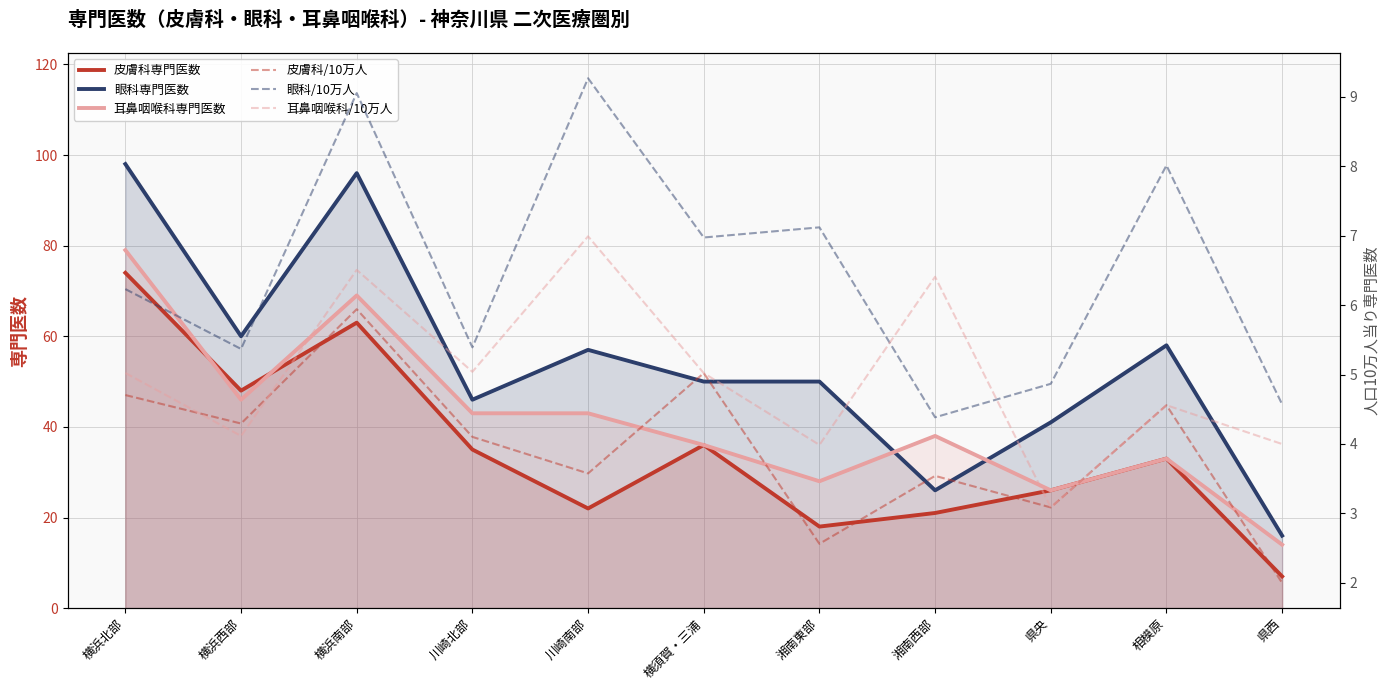

Where is the first local maximum for 耳鼻咽喉科/10万人?

横浜南部